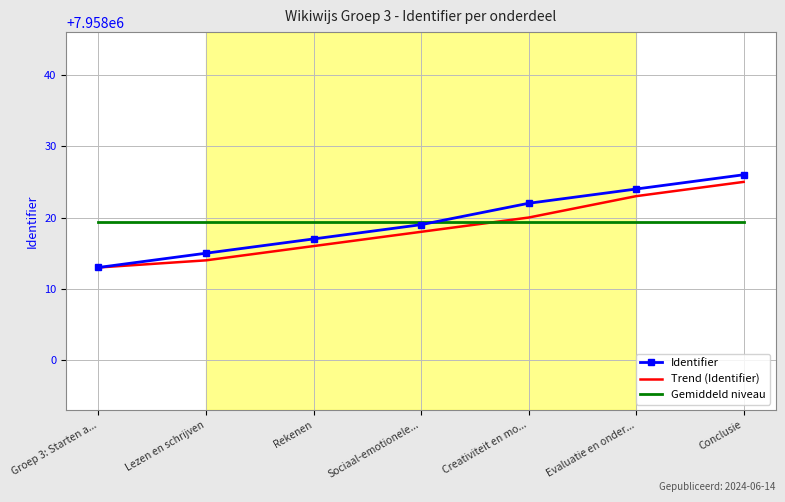

What is the approximate value of Trend (Identifier) at Sociaal-emotionele...?

7958018.0